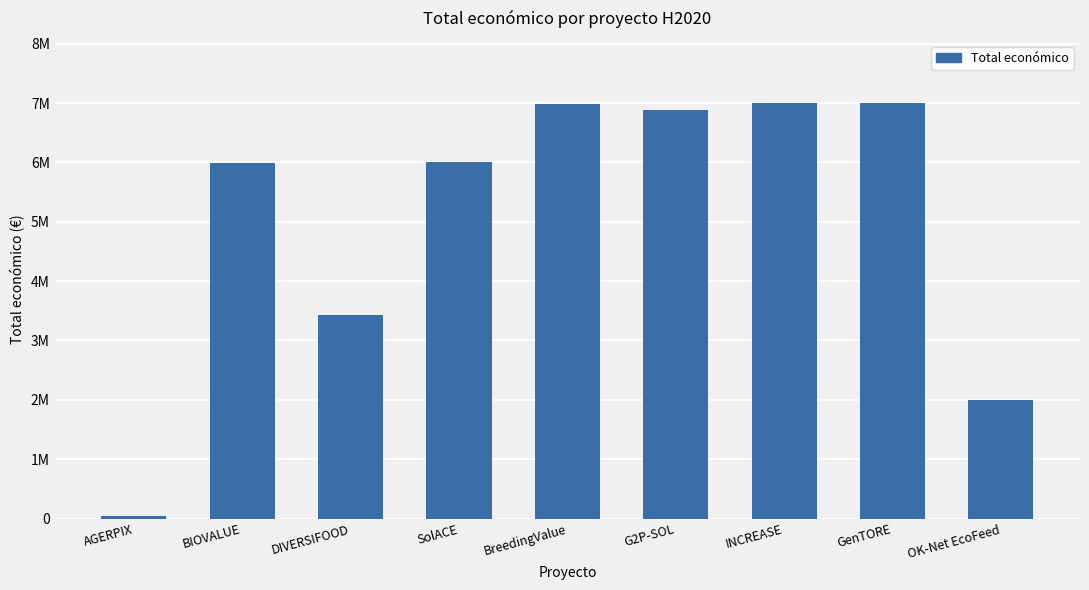

What is the label of the 5th bar from the right?

BreedingValue